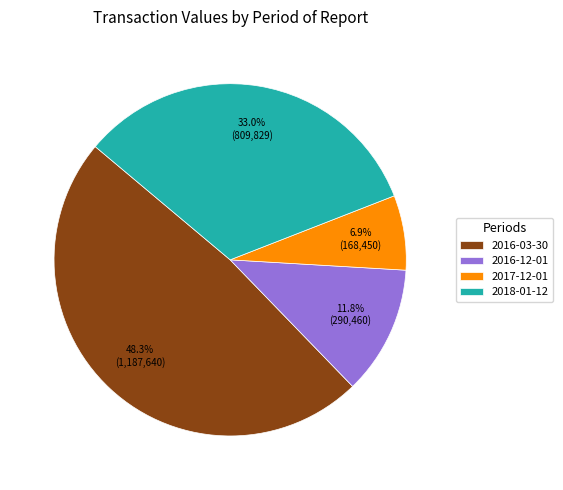

Rank the categories by value from highest to lowest.

2016-03-30, 2018-01-12, 2016-12-01, 2017-12-01